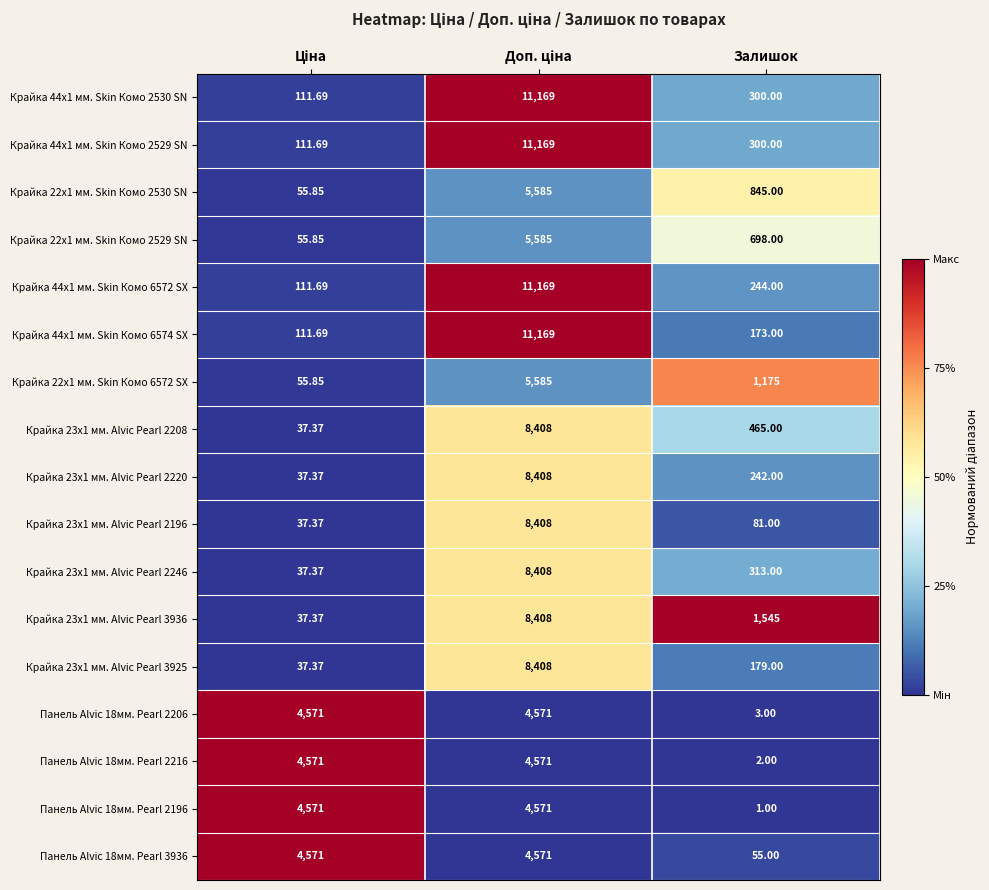

At which label is Крайка 23x1 мм. Alvic Pearl 3925 closest to 4222?

Залишок